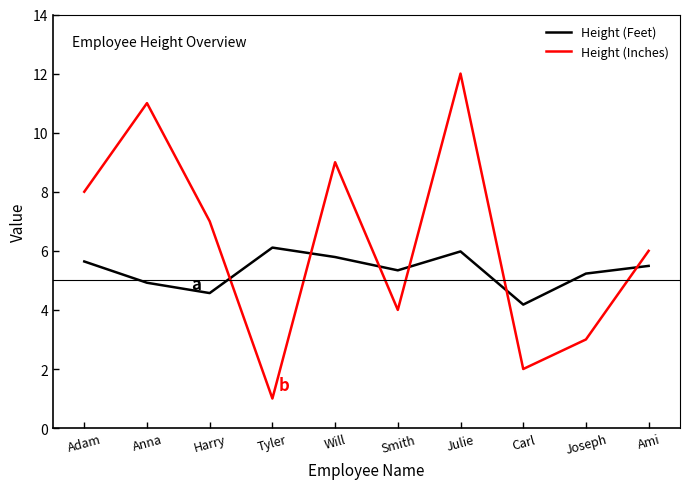

At how many categories does at least one series exceed 3?

10